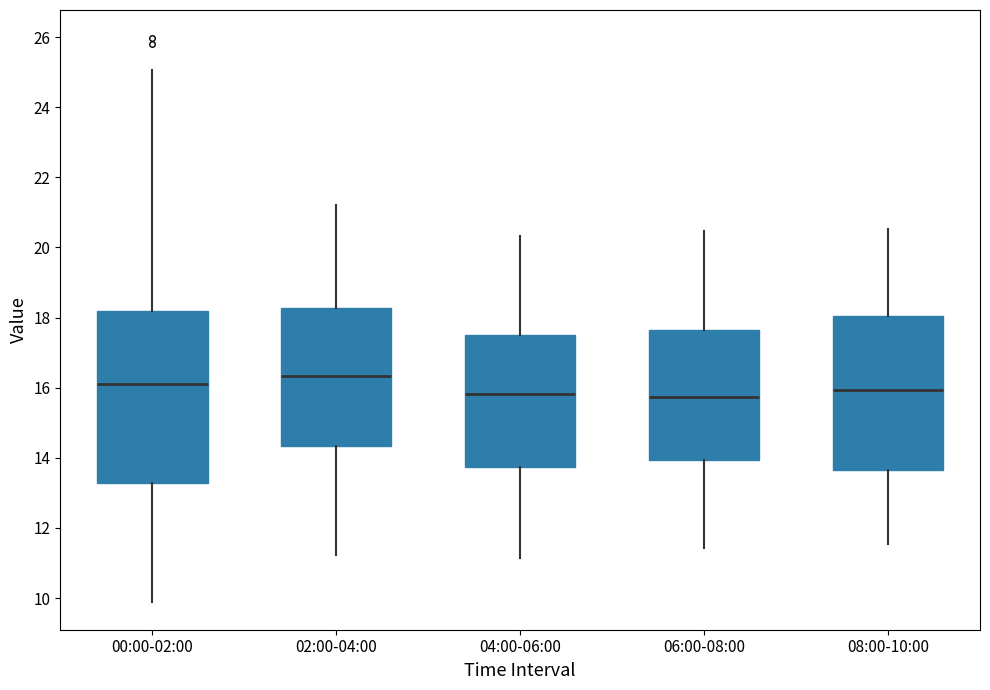

Reading left to right, read every box against the y-axis: the position of its median line, the range the box covers, and the ends of its whiskers. The values are not printed on the chart, so give them approximately, as read against the axis.

00:00-02:00: median 16.2, box 13.2 to 18.2, whiskers 10.0 to 25.0
02:00-04:00: median 16.4, box 14.4 to 18.2, whiskers 11.2 to 21.2
04:00-06:00: median 15.8, box 13.8 to 17.6, whiskers 11.2 to 20.4
06:00-08:00: median 15.8, box 14.0 to 17.6, whiskers 11.4 to 20.4
08:00-10:00: median 16.0, box 13.6 to 18.0, whiskers 11.6 to 20.6